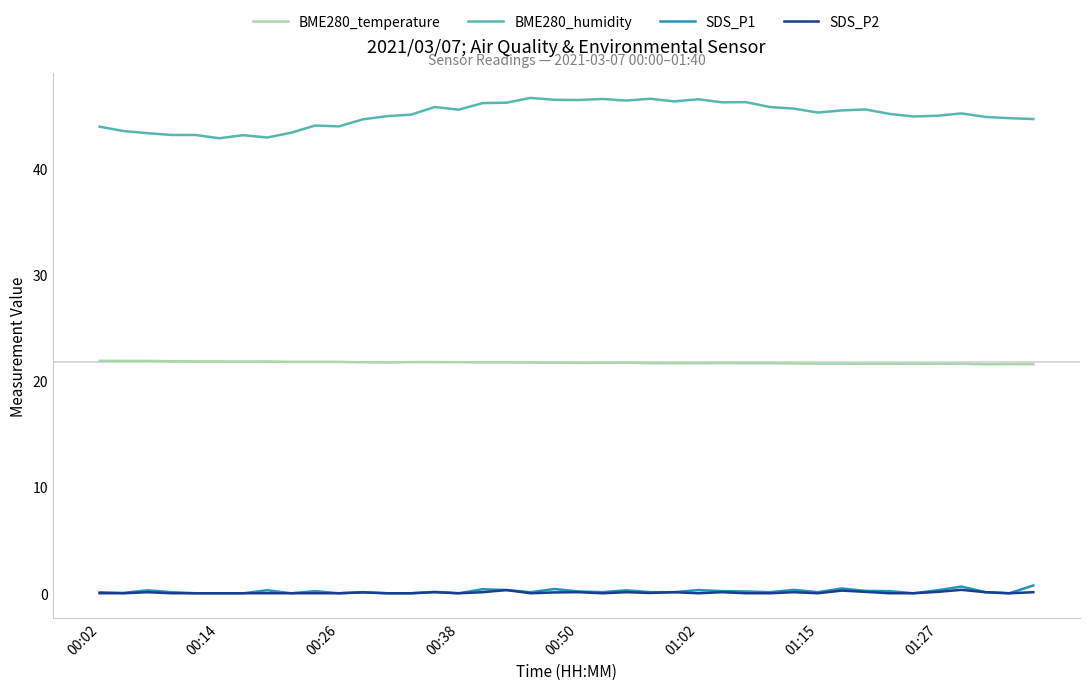

What is the average value of the SDS_P2 series?

0.1